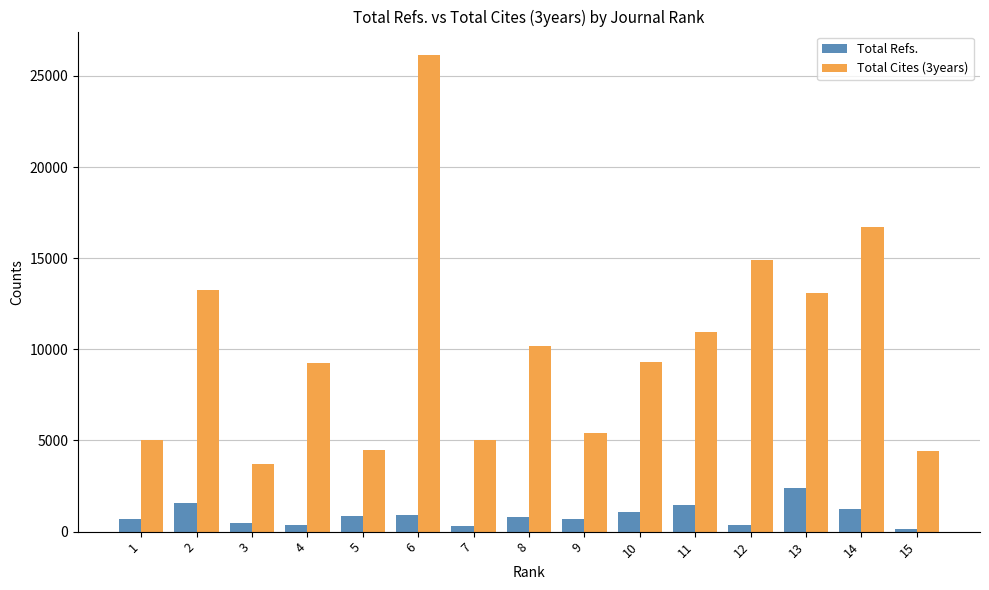

At which category is the sum across all series the highest?

6